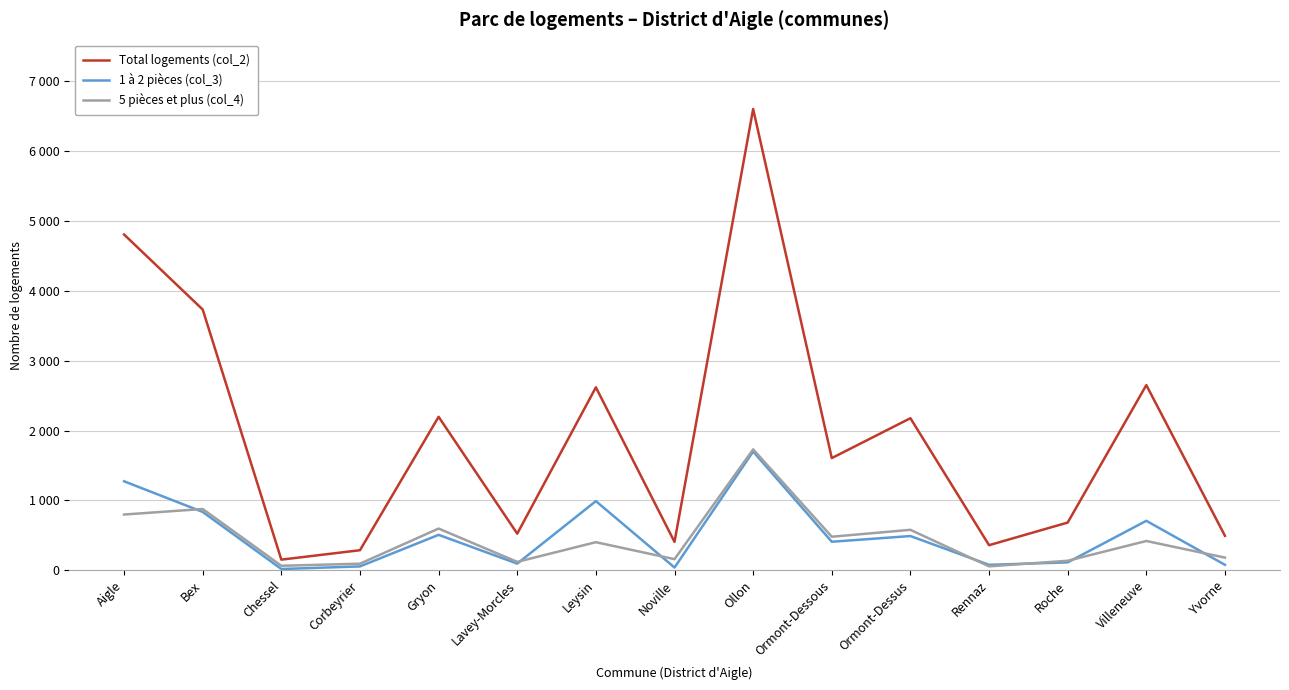

What is the total value across all series at Ormont-Dessous?

2491